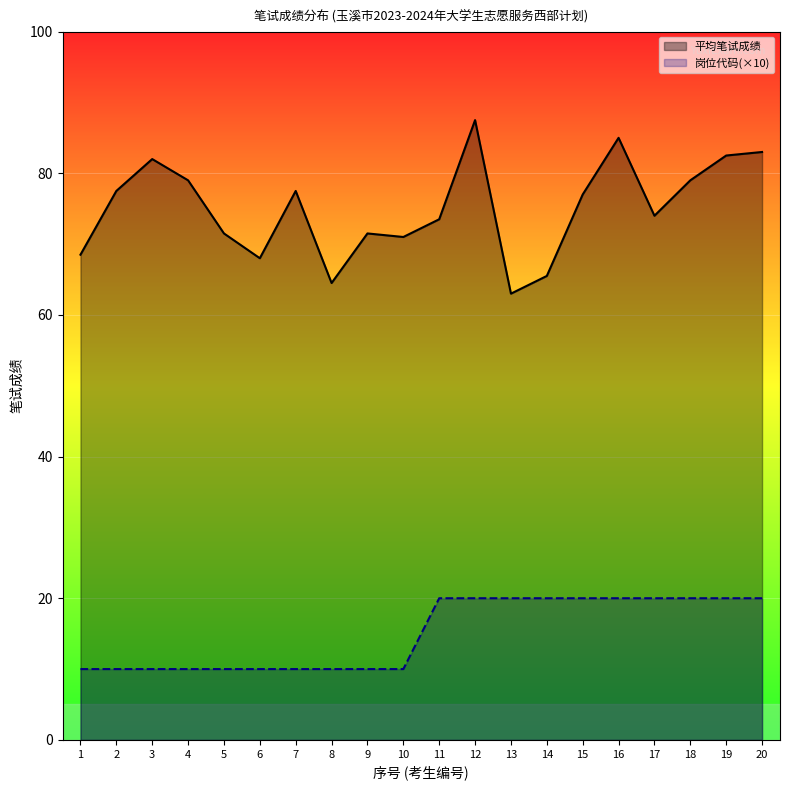

Reading right to left, transcribe all the data shown in this chart.

平均笔试成绩: 20=83.0	19=82.5	18=79.0	17=74.0	16=85.0	15=77.0	14=65.5	13=63.0	12=87.5	11=73.5	10=71.0	9=71.5	8=64.5	7=77.5	6=68.0	5=71.5	4=79.0	3=82.0	2=77.5	1=68.5
岗位代码: 20=20.0	19=20.0	18=20.0	17=20.0	16=20.0	15=20.0	14=20.0	13=20.0	12=20.0	11=20.0	10=10.0	9=10.0	8=10.0	7=10.0	6=10.0	5=10.0	4=10.0	3=10.0	2=10.0	1=10.0